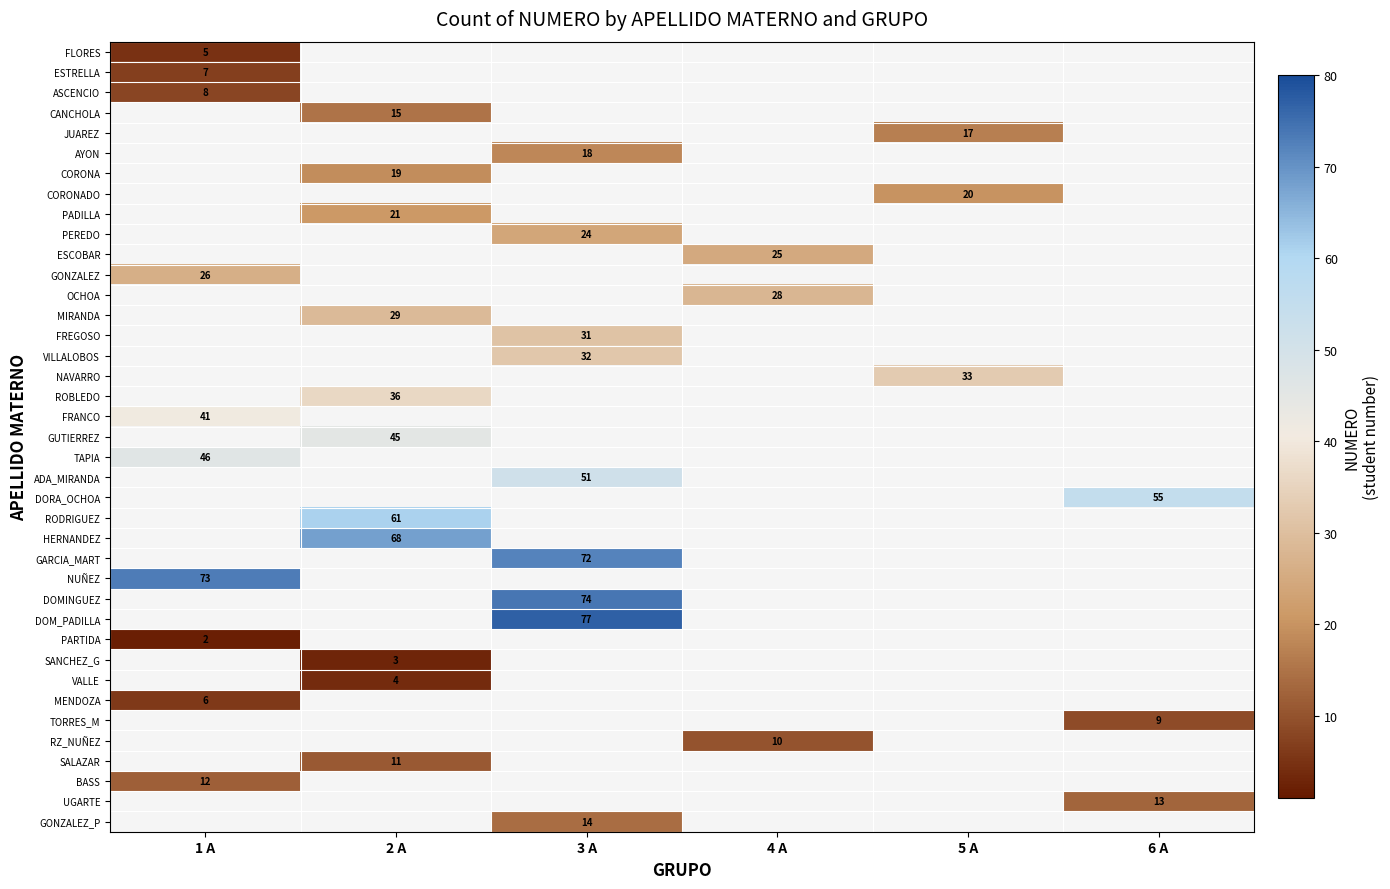

True or false: GONZALEZ_P has a value of 20 at 3 A.

False